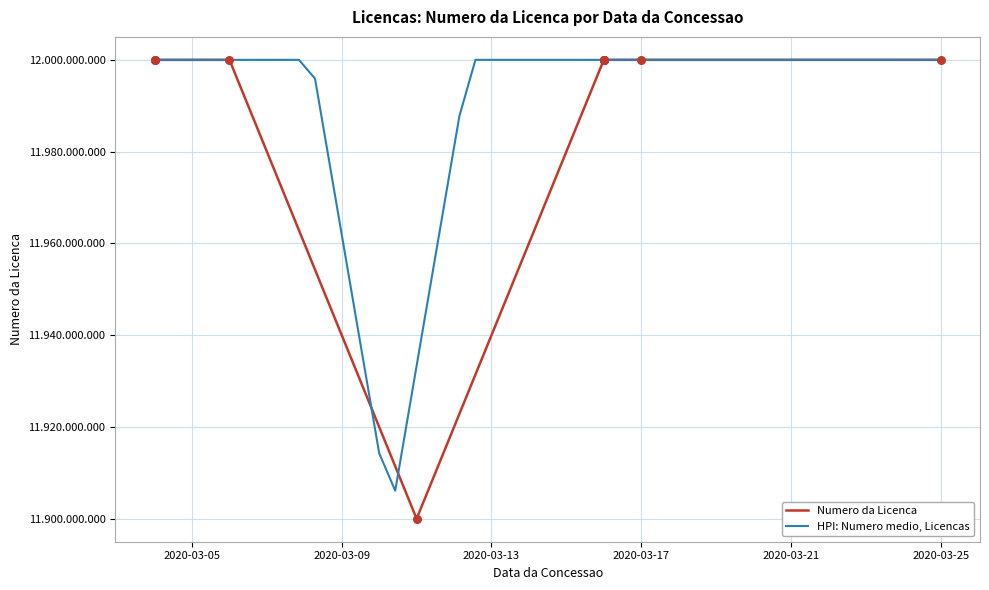

What is the ratio of the value at 2020-03-16 to the value at 2020-03-04?

1.0